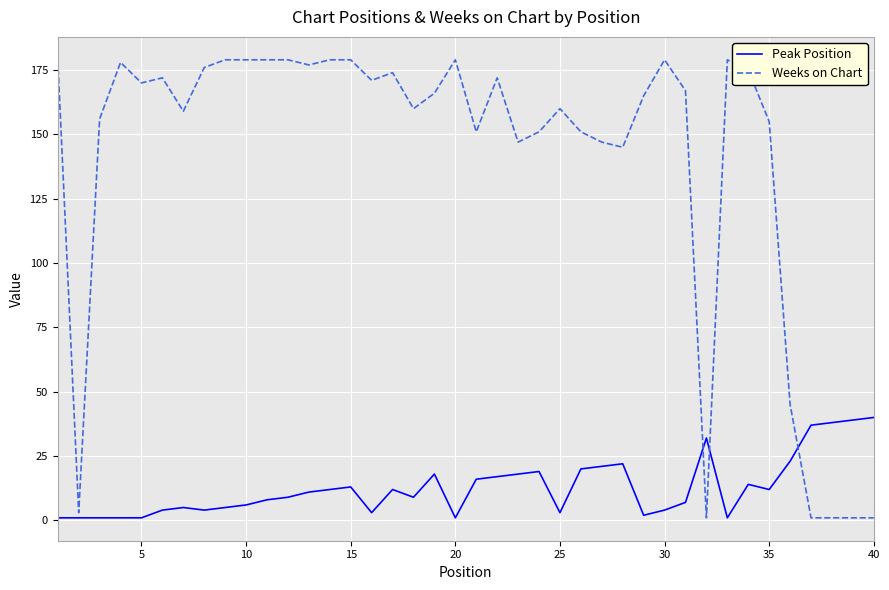

Which series has the largest total across all categories?

Weeks on Chart